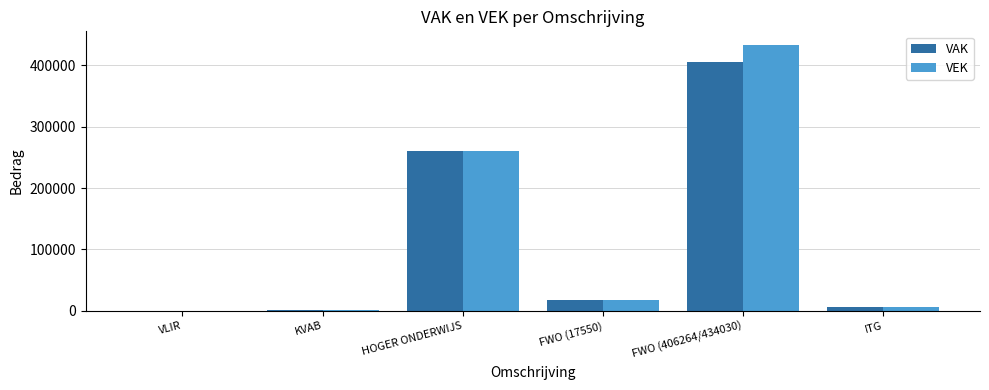

The value of VEK at FWO (406264/434030) is 151339. True or false?

False